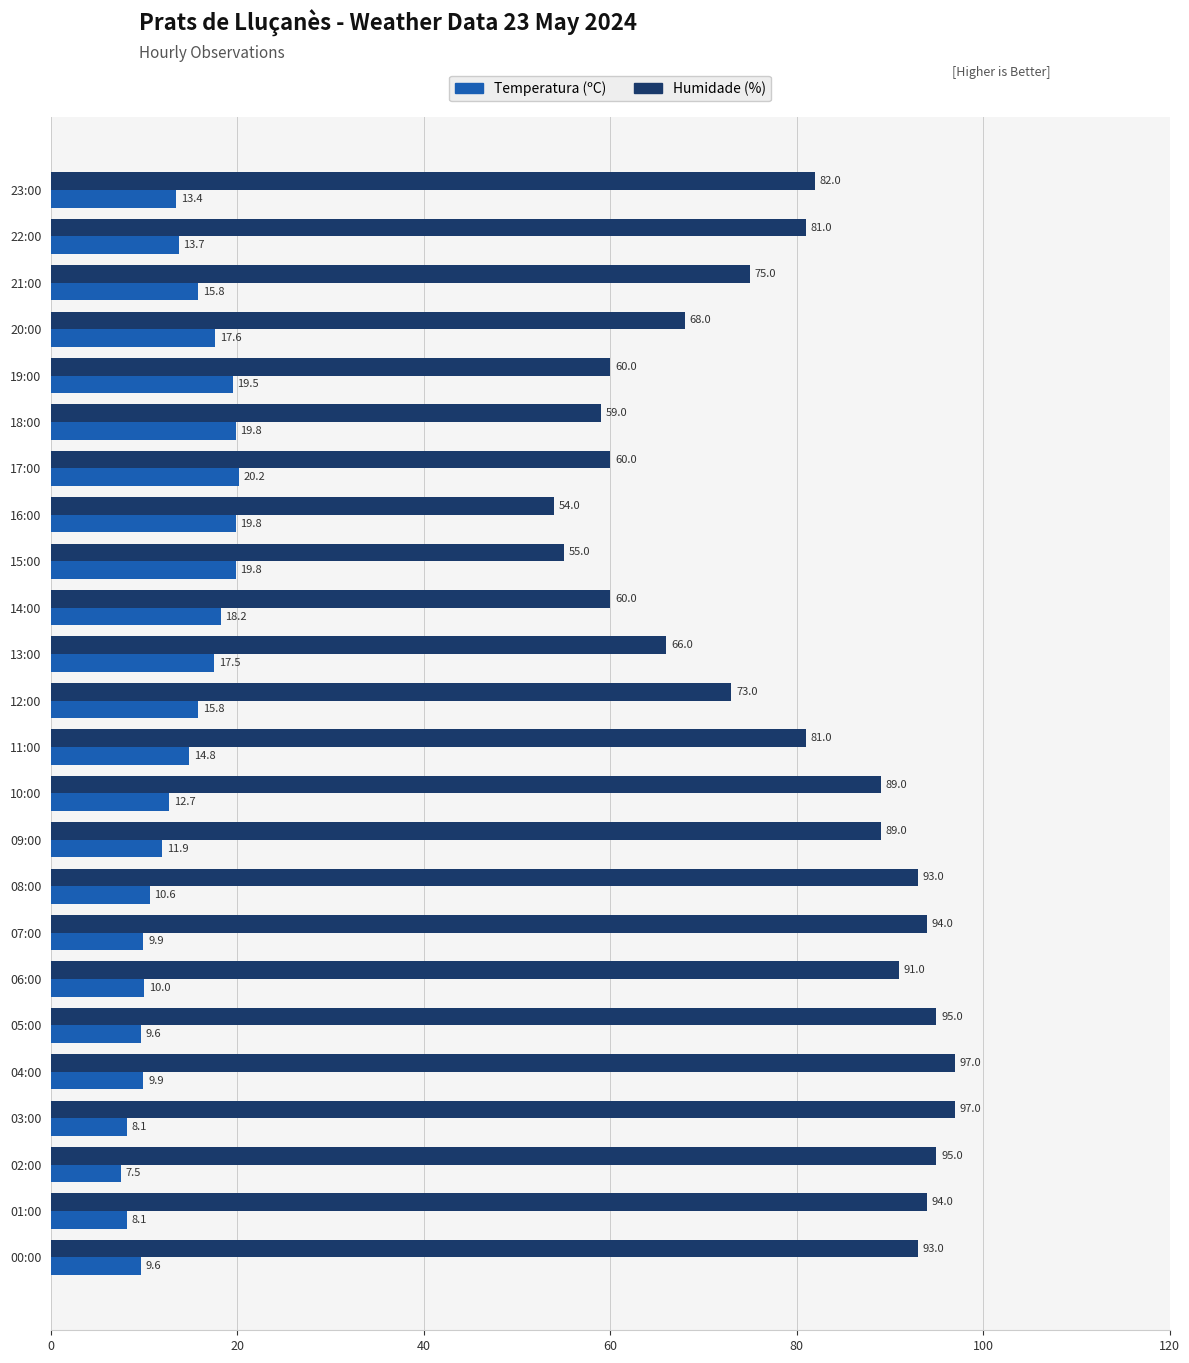

List the series in order of their peak value, lowest first.

Temperatura (ºC), Humidade (%)